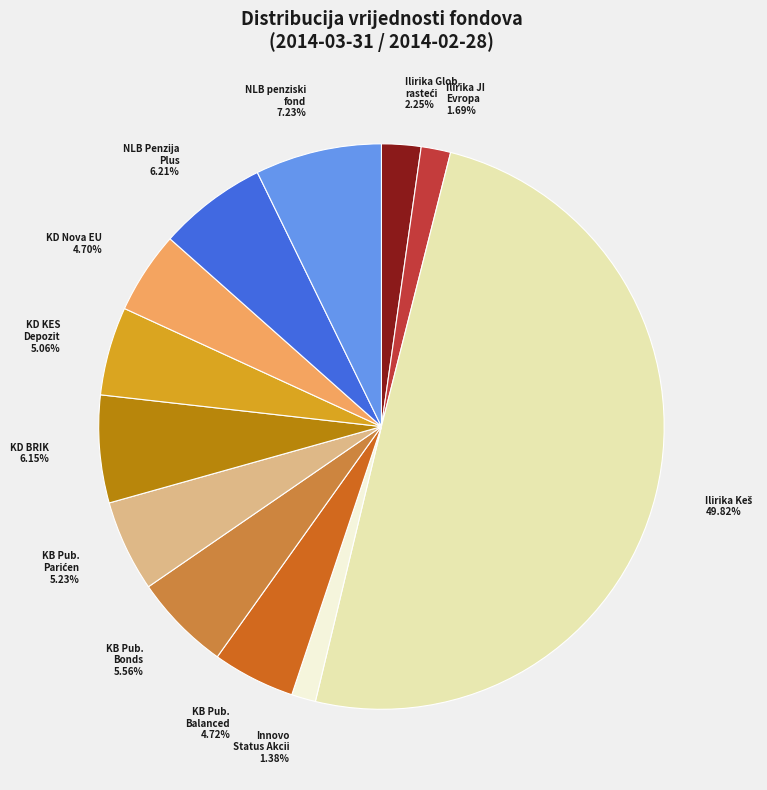

How many slices are in this pie chart?

12